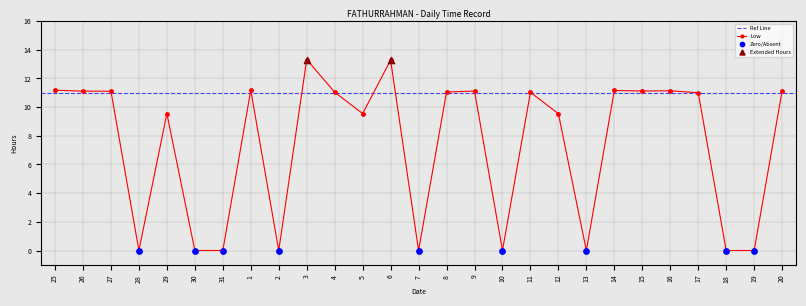

What is the change in value from 2 to 5?

+9.6